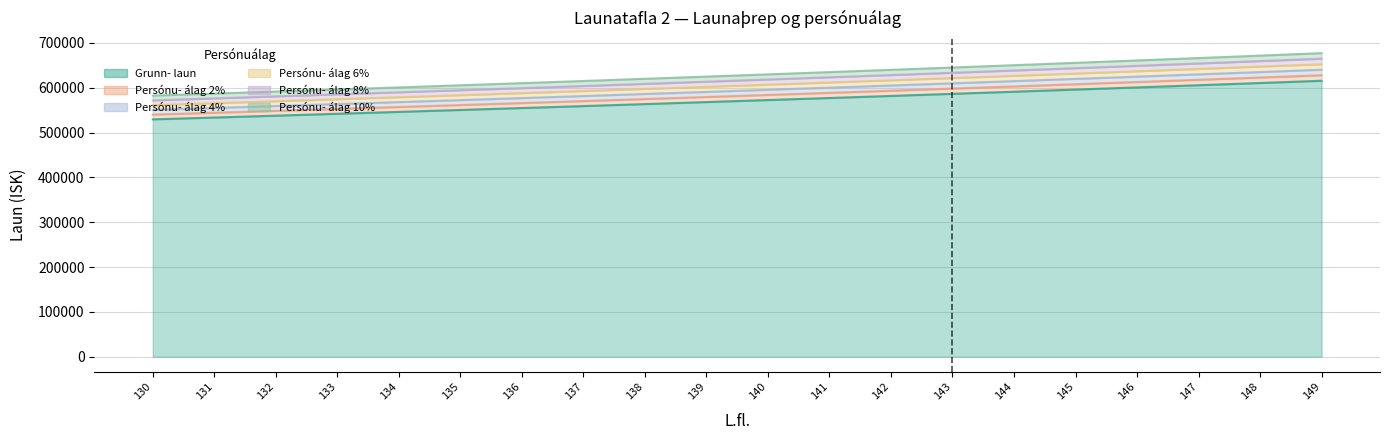

How many lines are shown in the chart?

6